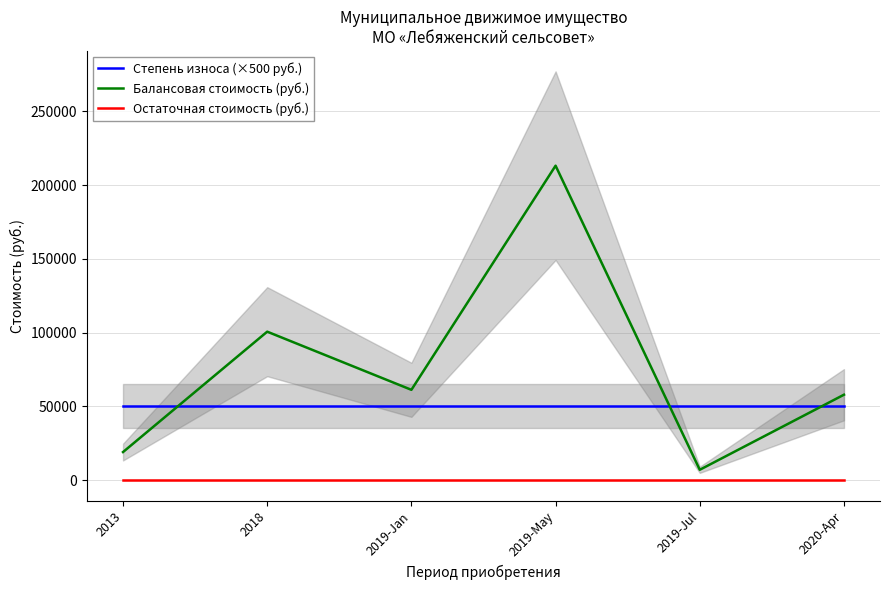

How many lines are shown in the chart?

3